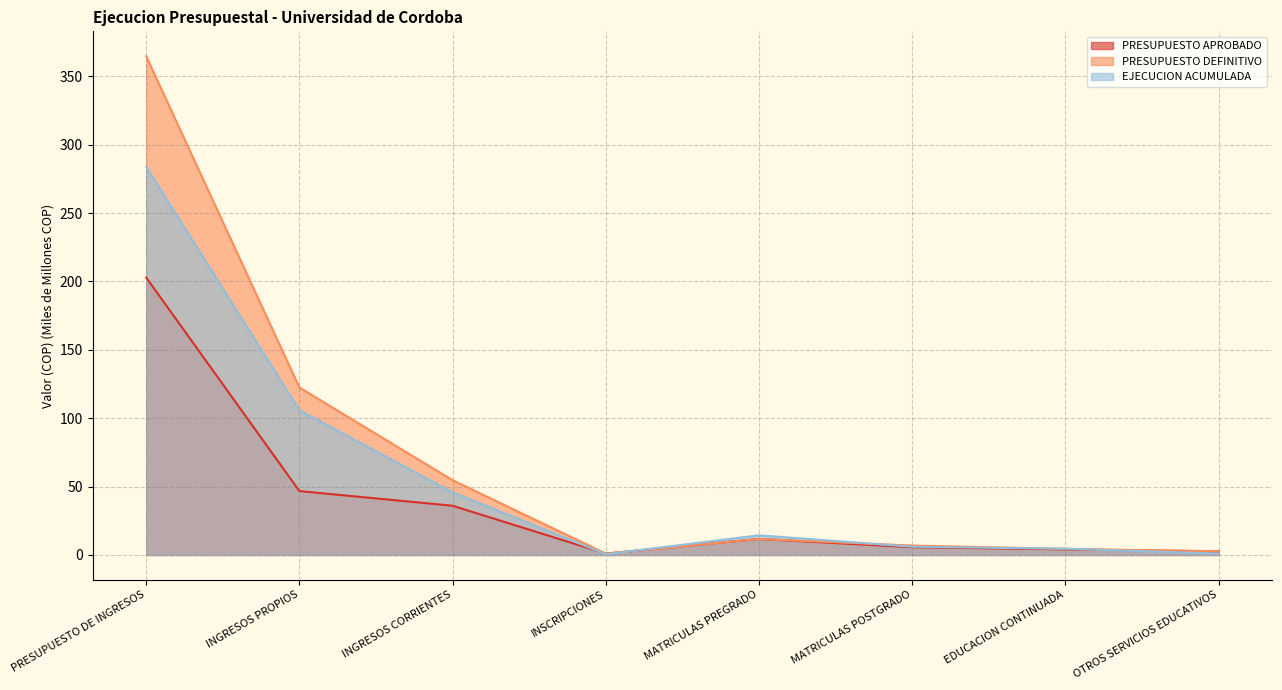

True or false: EJECUCION ACUMULADA has more than 1 points higher than both neighbors.

False